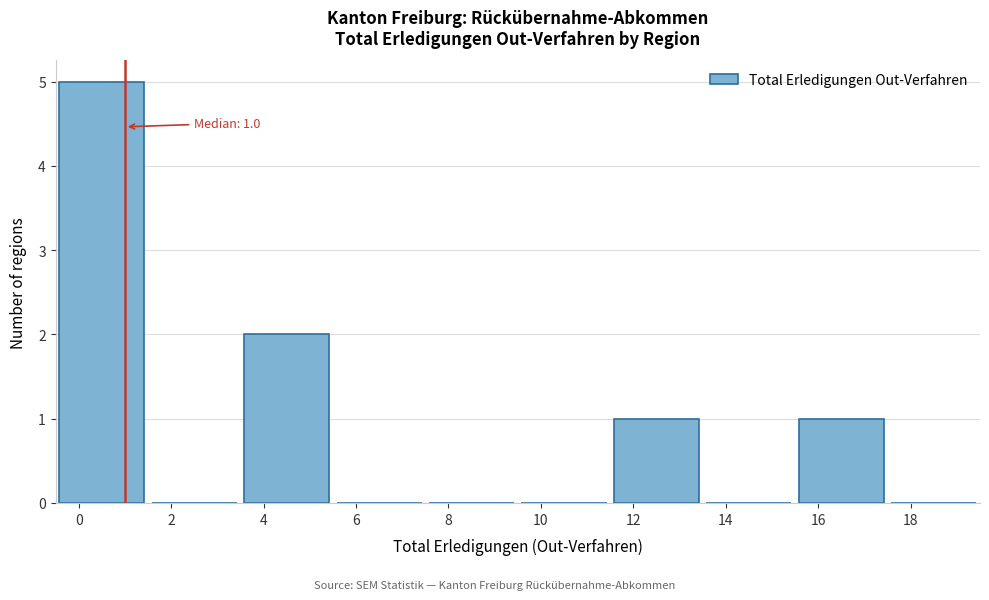

Over which range of the x-axis is the bar tallest?

-0.5 to 1.5